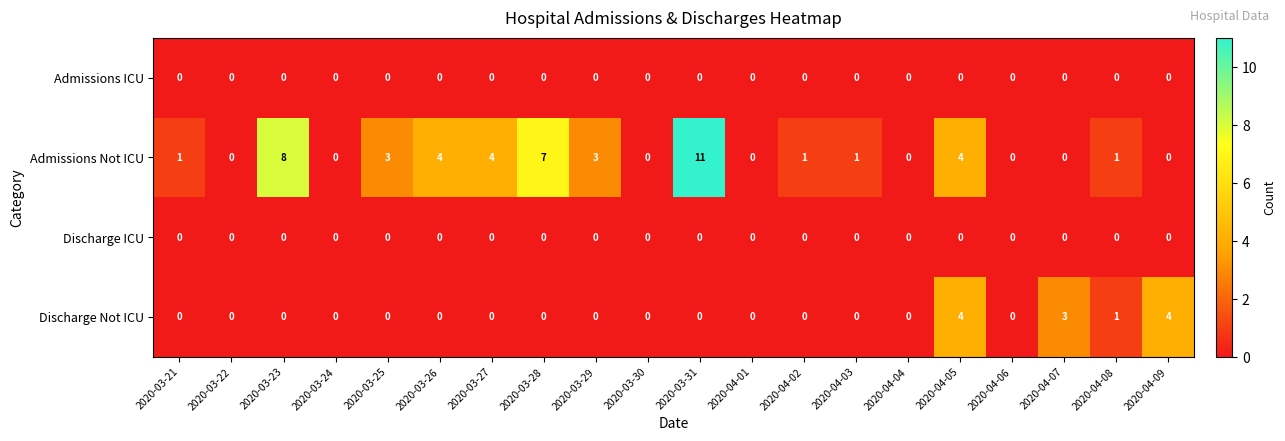

What is the greatest value displayed?

11